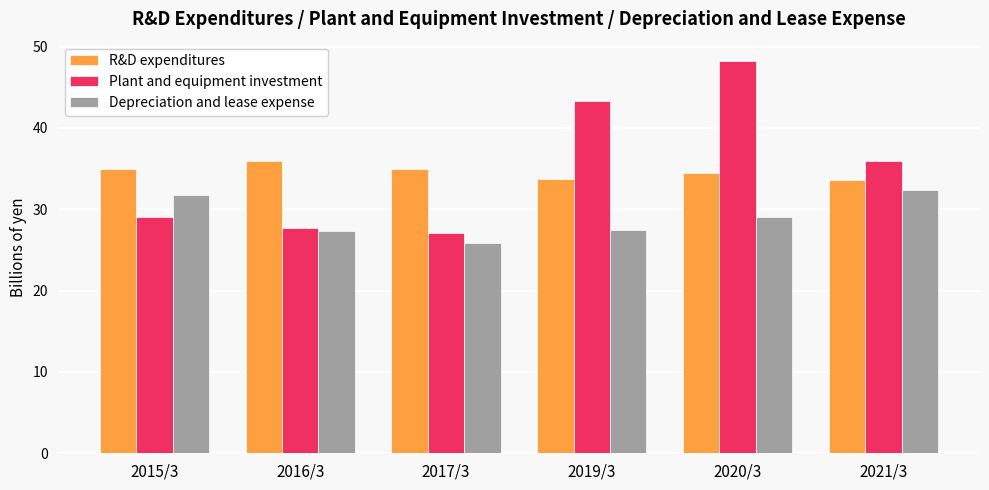

Which label corresponds to the smallest value in the chart?

2017/3